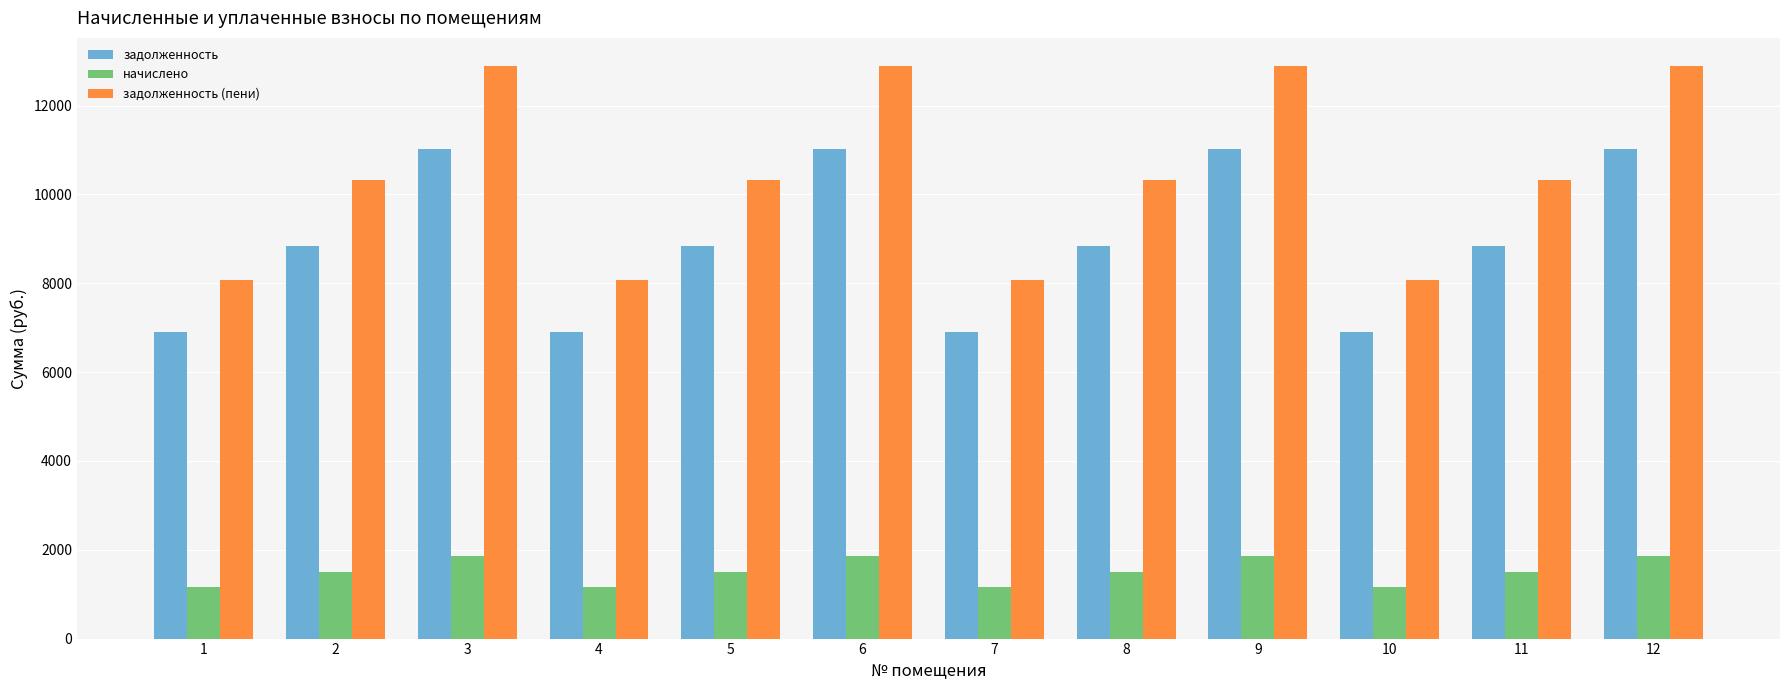

At how many categories does at least one series exceed 2273?

12